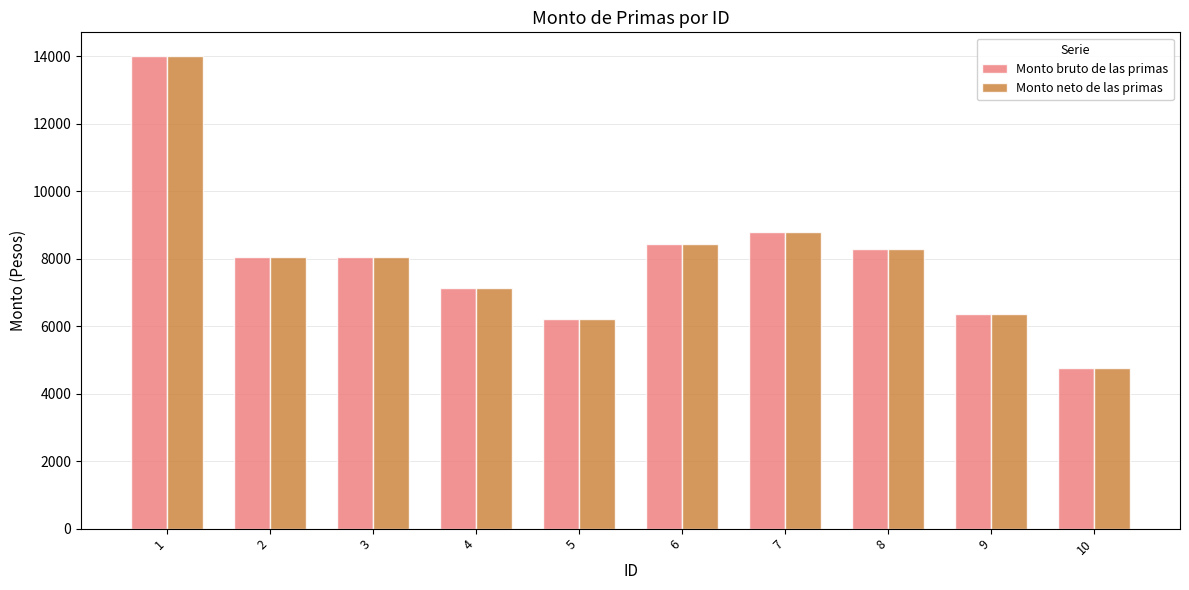

Which category has the lowest value across all series?

10